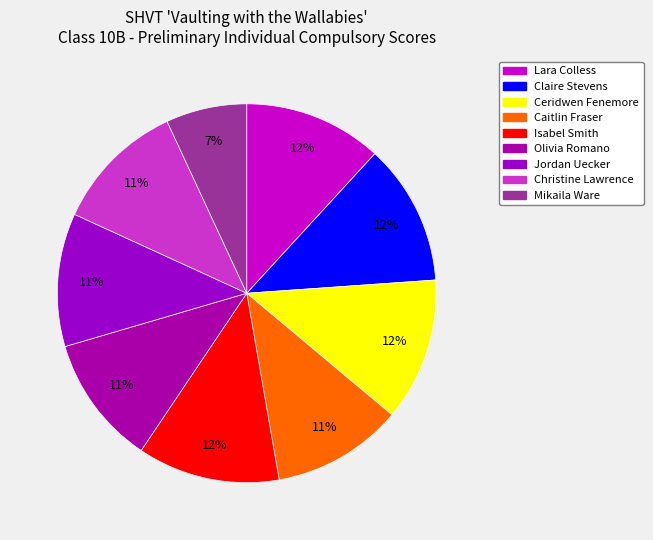

Which has a higher value, Ceridwen Fenemore or Isabel Smith?

Ceridwen Fenemore